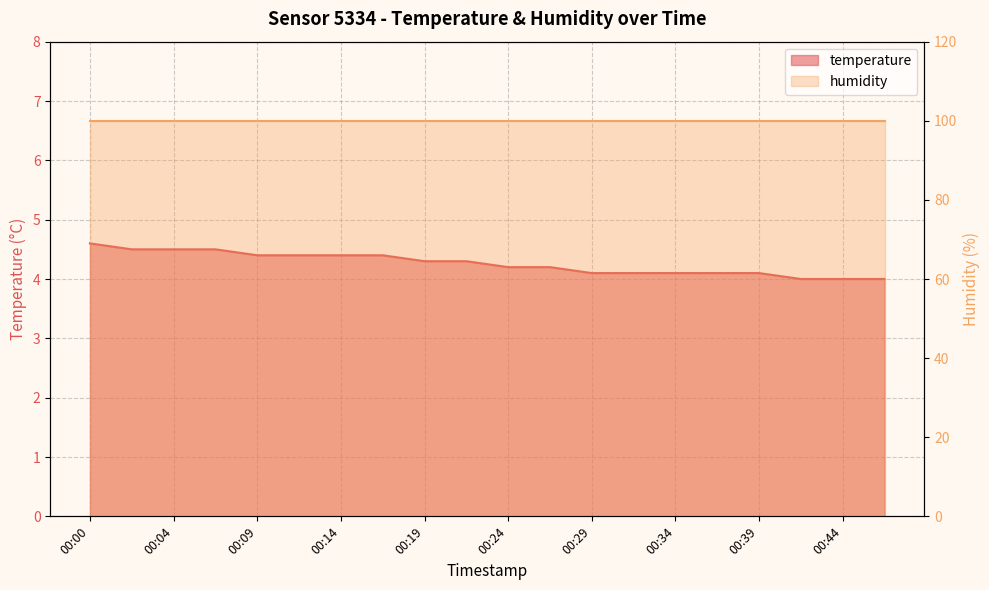

Which category has the lowest value across all series?

00:41